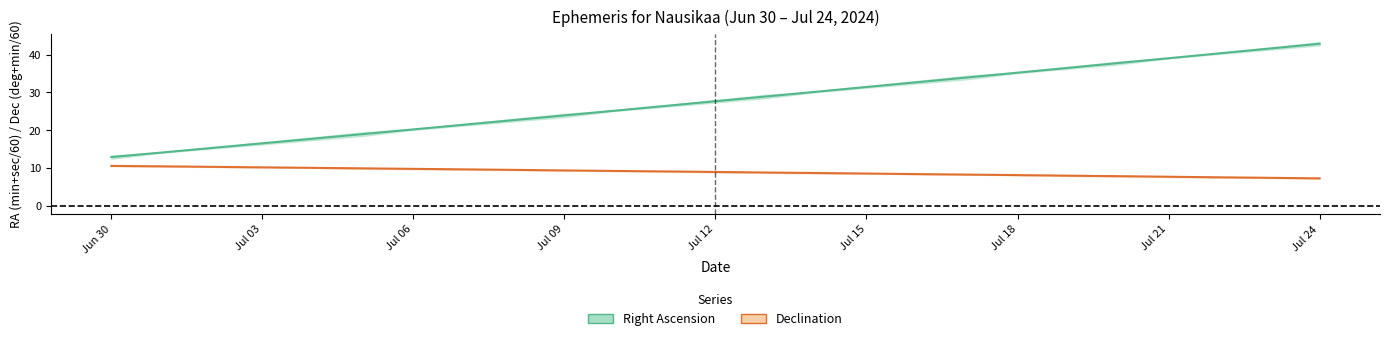

What is the difference between the maximum and minimum values in the Right Ascension series?

30.0